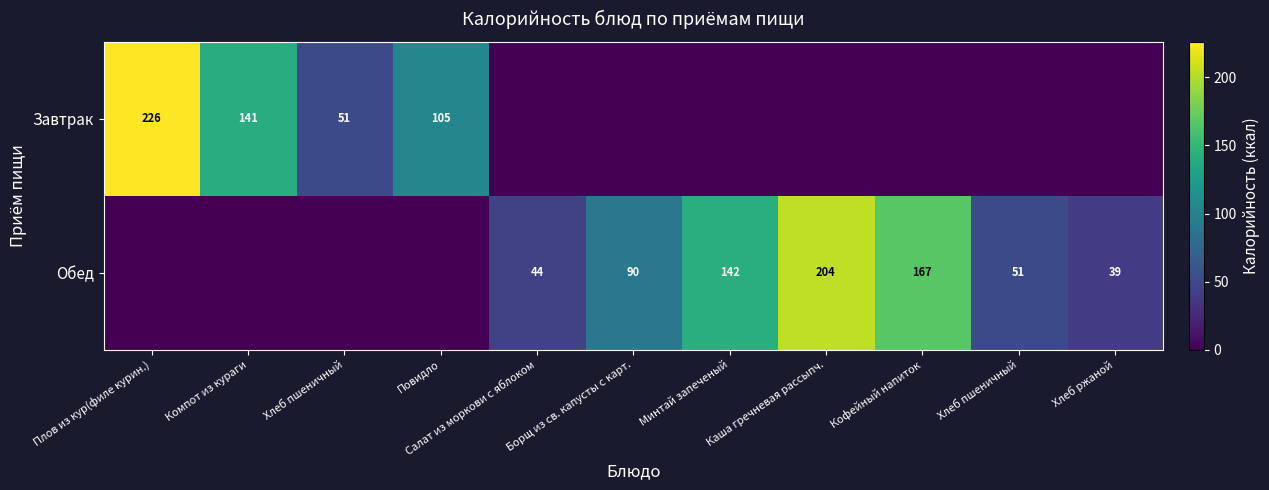

How many categories are shown in the chart?

11